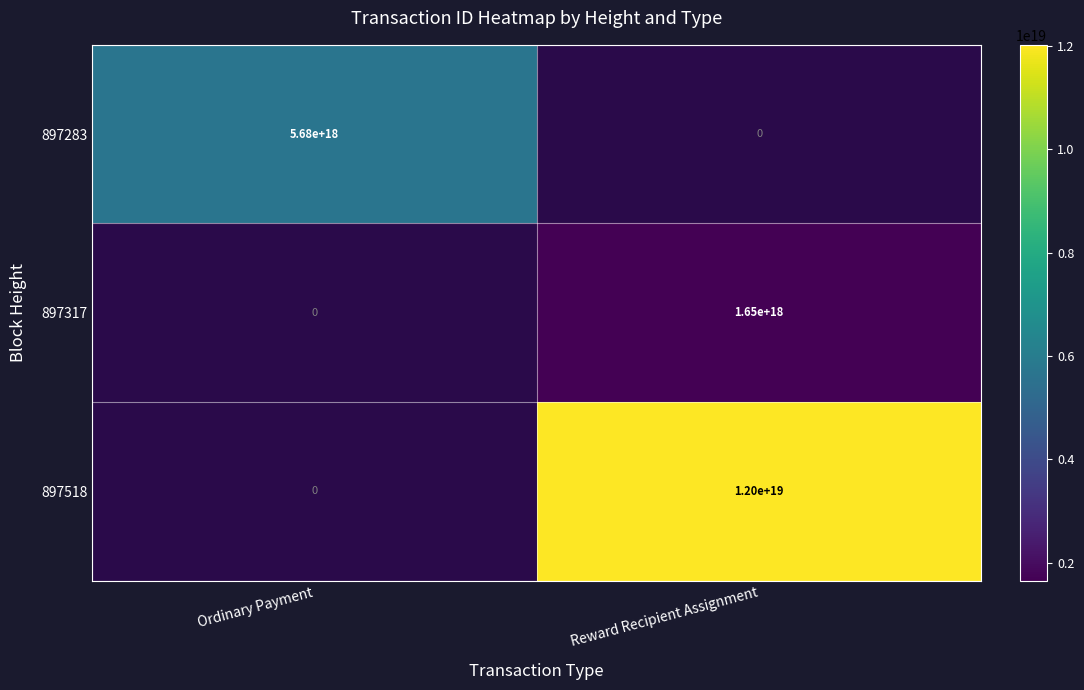

Which has a higher value, Ordinary Payment or Reward Recipient Assignment?

Reward Recipient Assignment